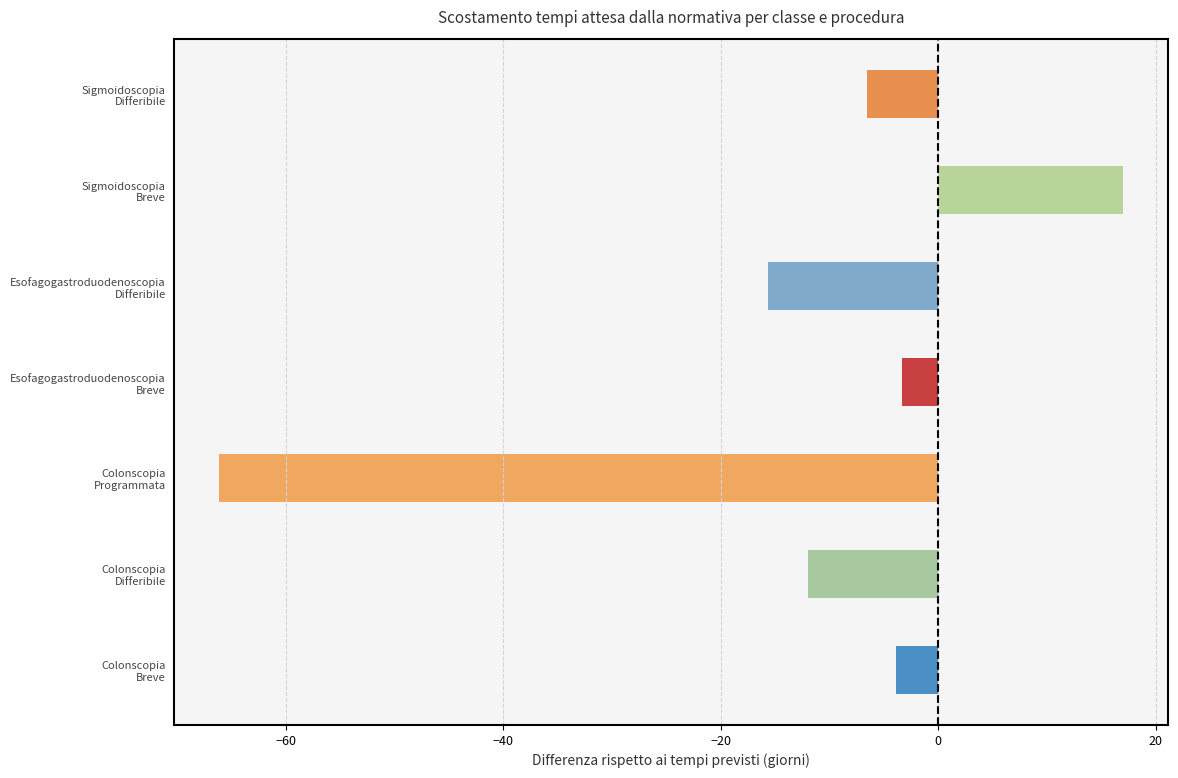

What is the maximum value shown in the chart?

17.0